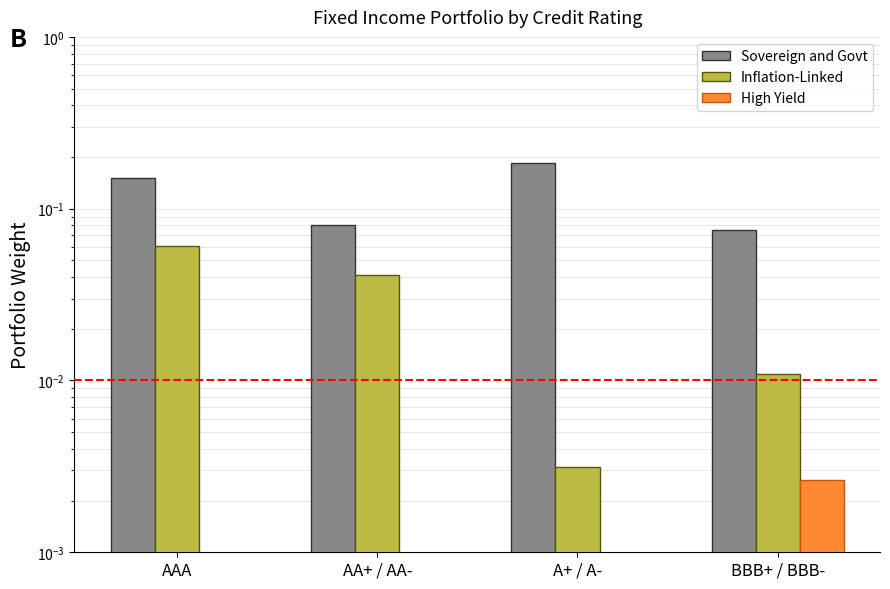

What is the total value across all series at AAA?

0.2